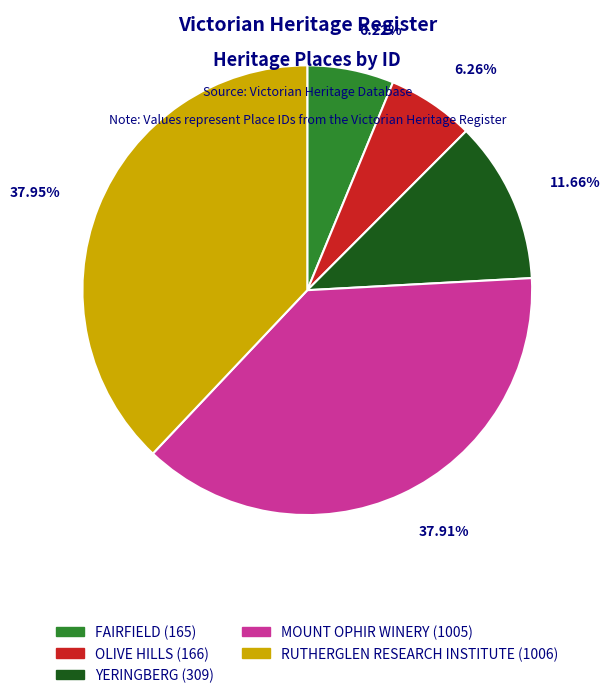

Approximately how many times larger is the value at OLIVE HILLS compared to YERINGBERG?

0.5